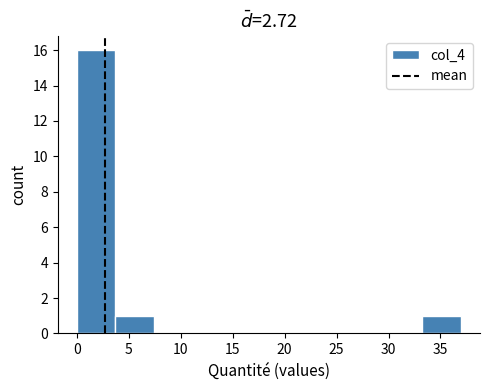

Reading left to right, transcribe this chart: for each bar, give the range it covers on the x-axis and its height. Neither the bar edges nor the heights are printed on the chart, so give them approximately, as read against the axes.

0.0 to 3.5: 16
3.5 to 7.5: 1
7.5 to 11.0: 0
11.0 to 15.0: 0
15.0 to 18.5: 0
18.5 to 22.0: 0
22.0 to 26.0: 0
26.0 to 29.5: 0
29.5 to 33.5: 0
33.5 to 37.0: 1